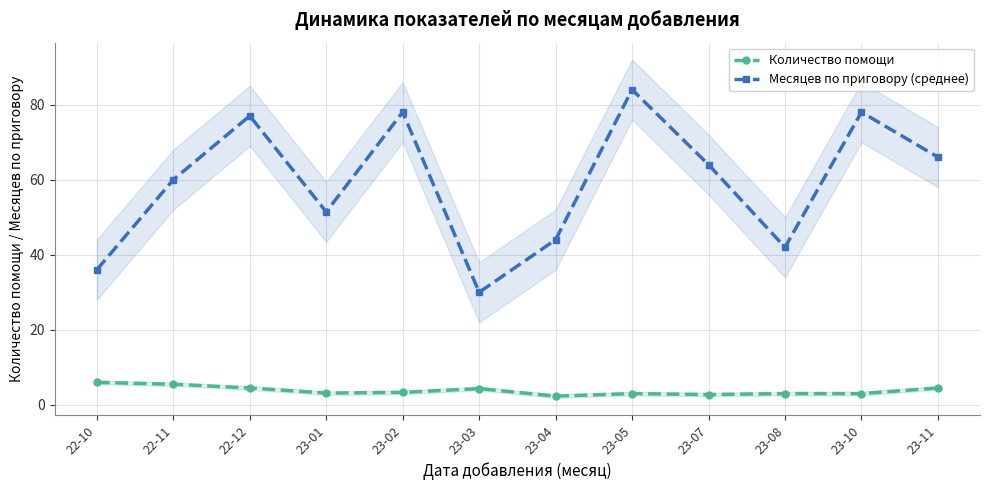

What is the label of the 10th point from the left?

23-08